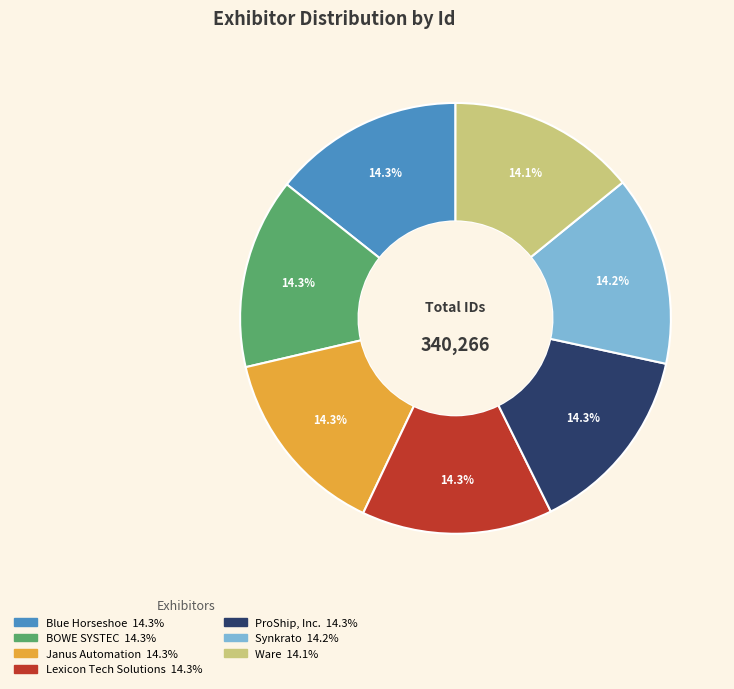

The Ware slice represents 14% of the pie. True or false?

True